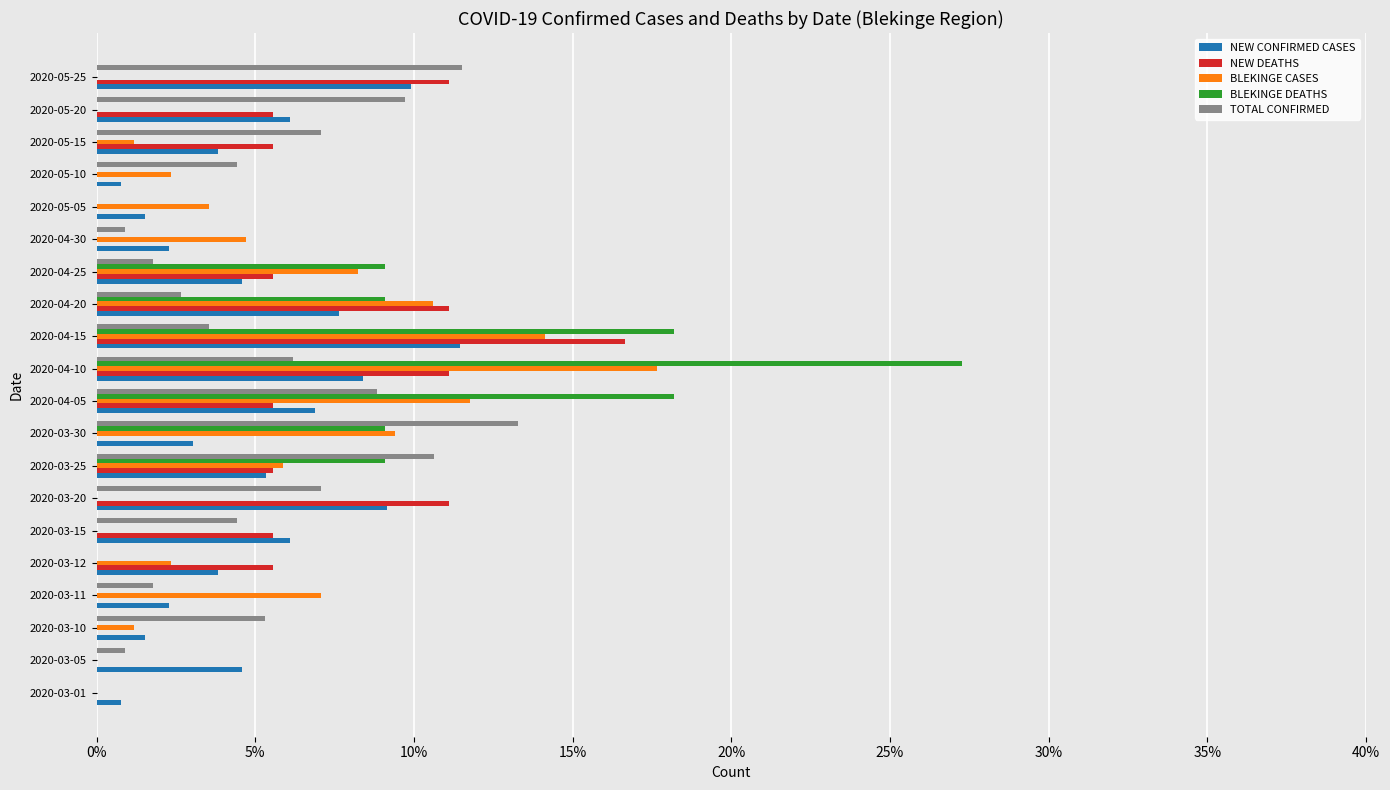

Which series changed the most between 2020-05-15 and 2020-05-25?

NEW CONFIRMED CASES